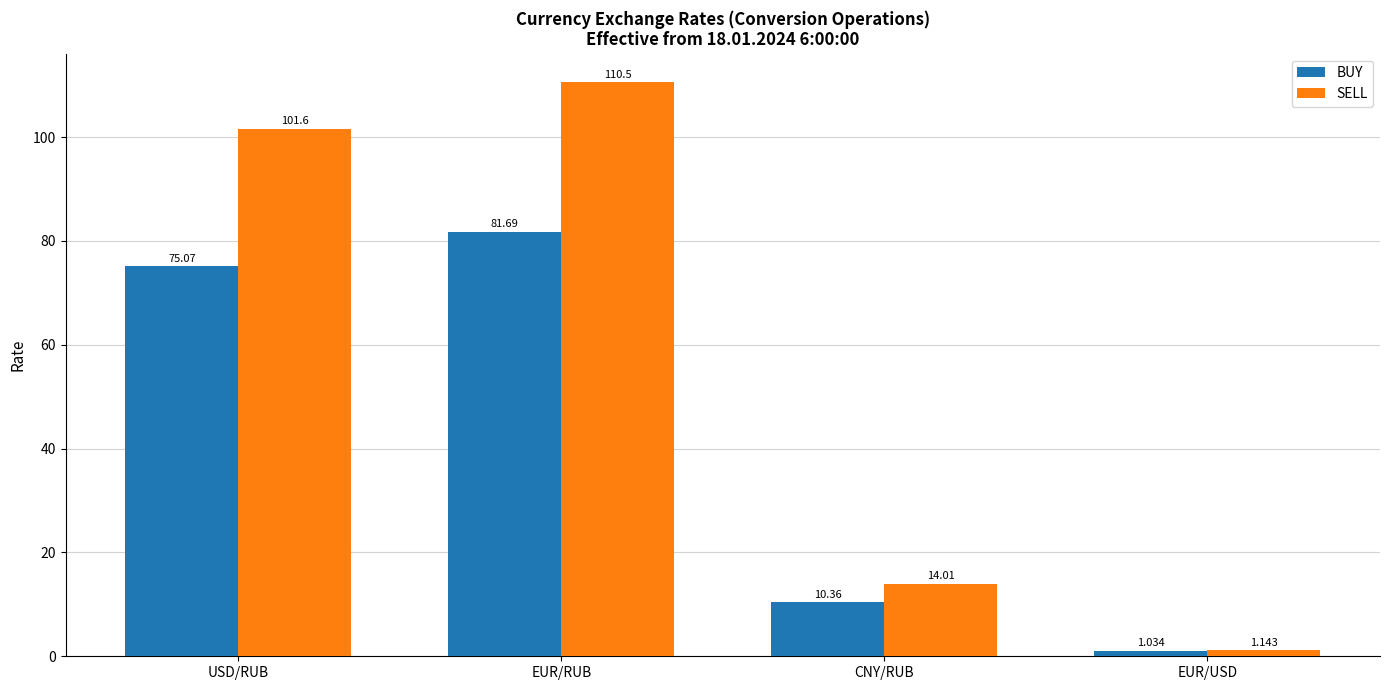

At which category does the chart reach its minimum across all series?

EUR/USD